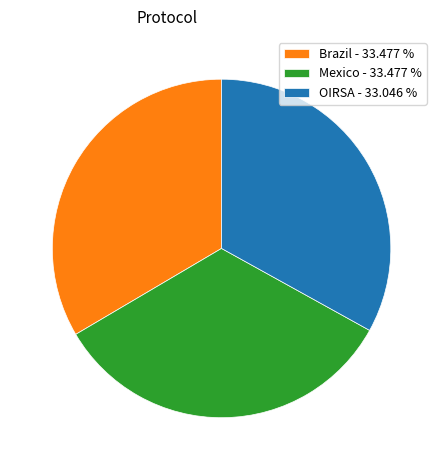

Approximately how many times larger is the value at Brazil - 33.477 % compared to OIRSA - 33.046 %?

1.0